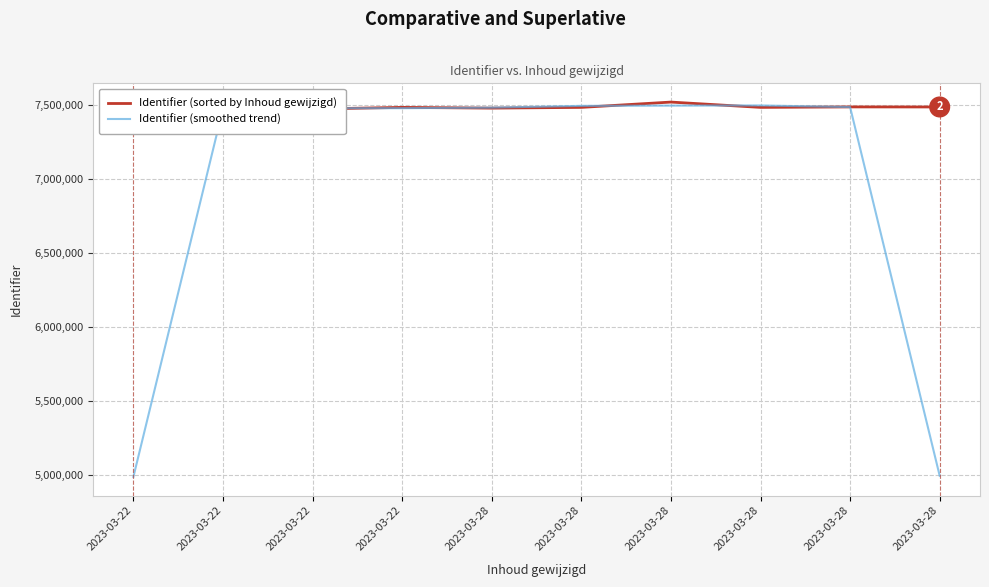

Which series has the widest spread of values?

Identifier (smoothed trend)